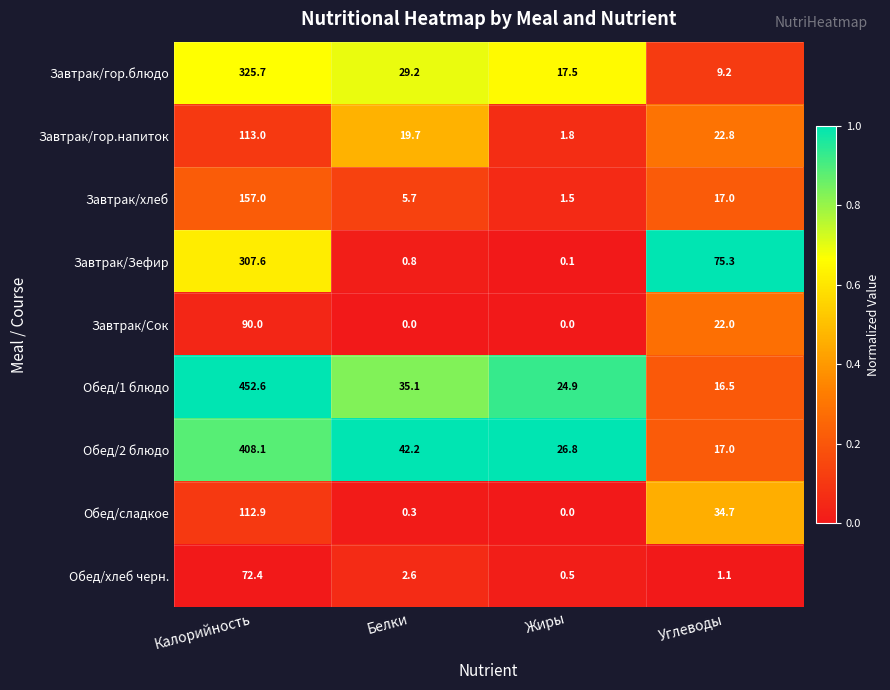

The value of Обед/2 блюдо at Калорийность is 408.1. True or false?

True